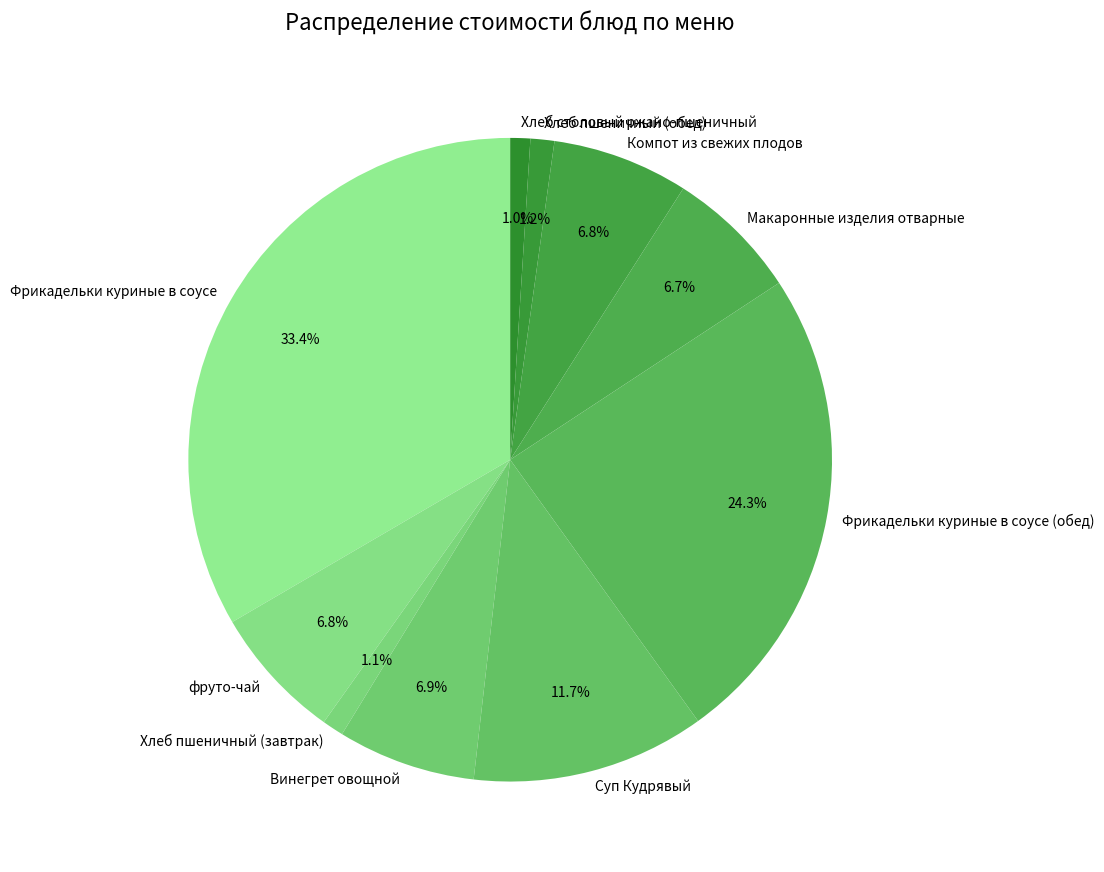

To the nearest percent, what is the combined percentage of фруто-чай and Фрикадельки куриные в соусе?

40%